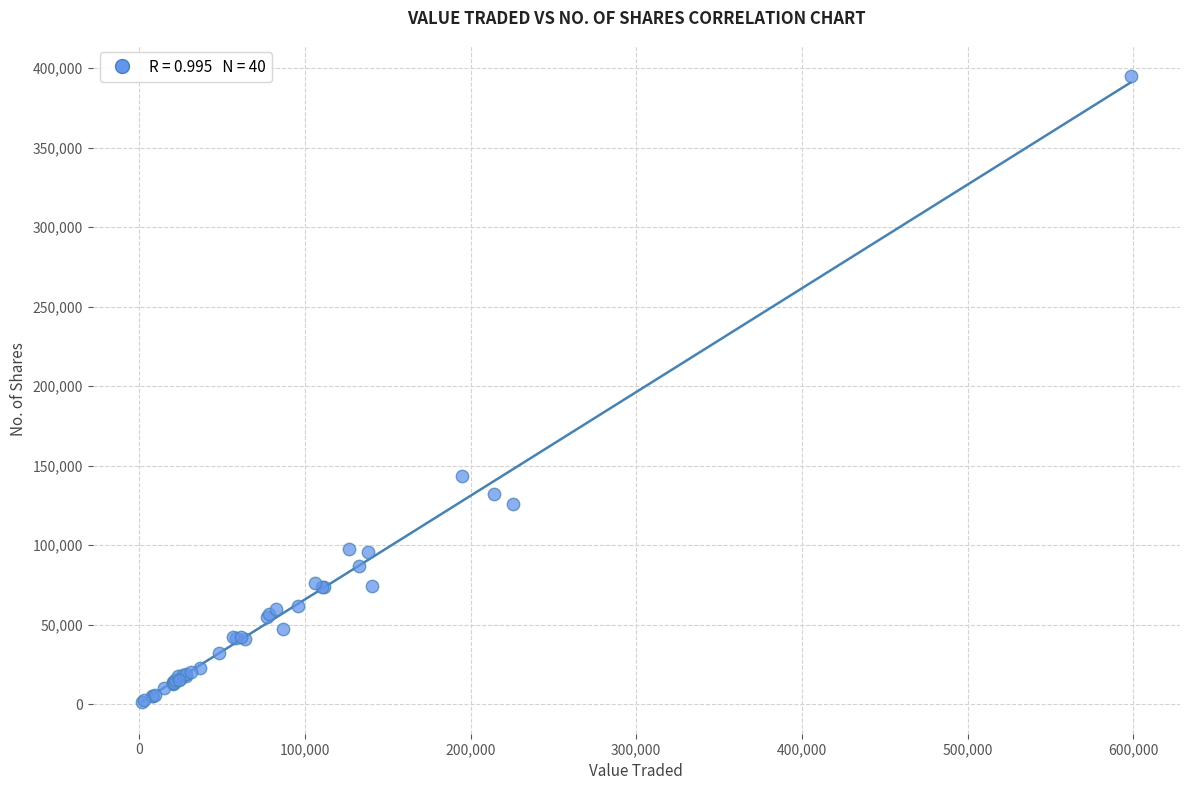

What Y value in the scatter plot is closest to 197985?

143264